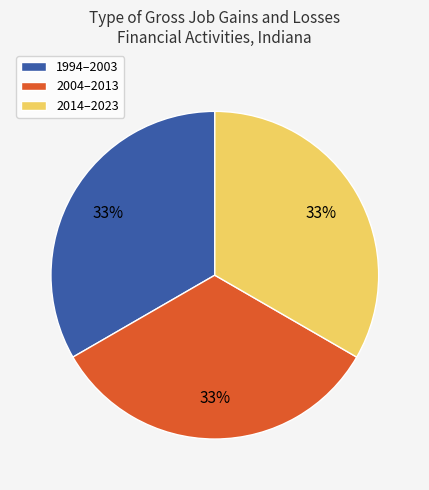

Approximately how many times larger is the value at 1994–2003 compared to 2014–2023?

1.0